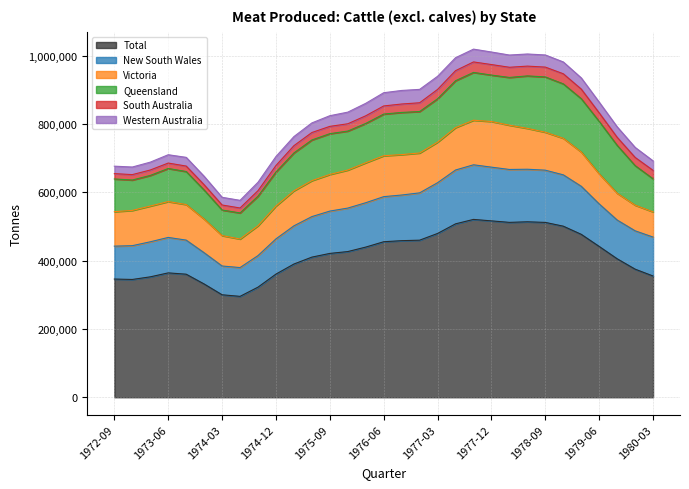

At which category does South Australia reach its first local valley?

1973-06